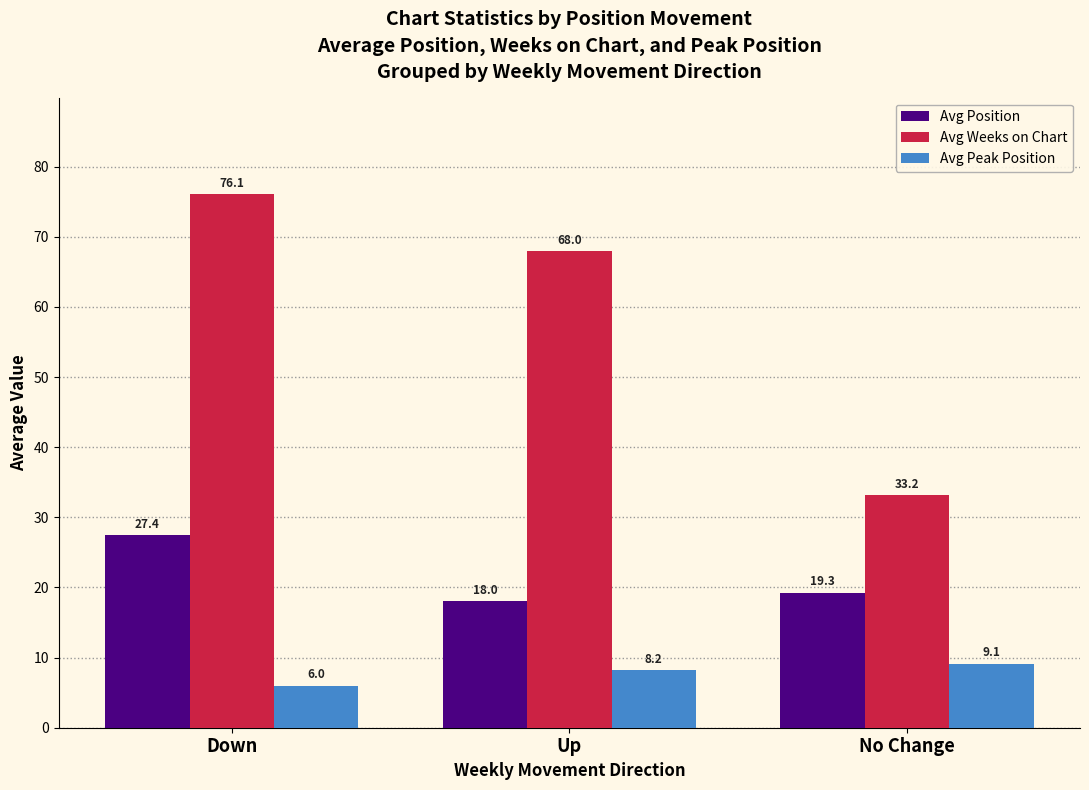

What is the difference between the Avg Peak Position values at Down and Up?

2.2